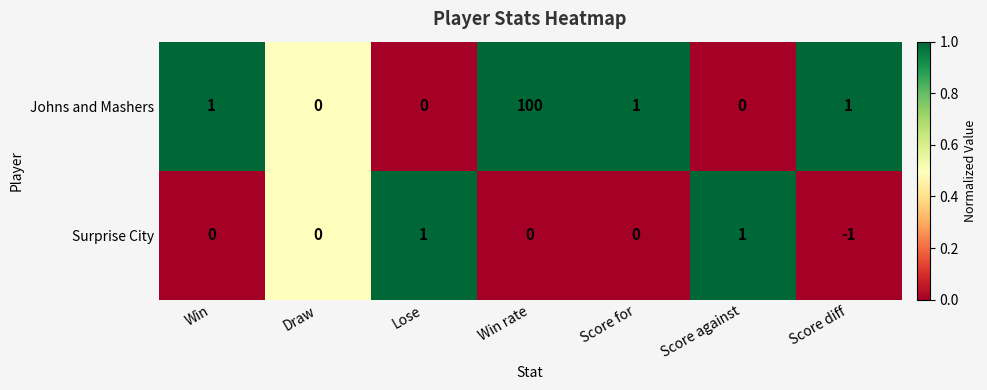

Rank the series at Score diff from lowest to highest value.

Surprise City, Johns and Mashers